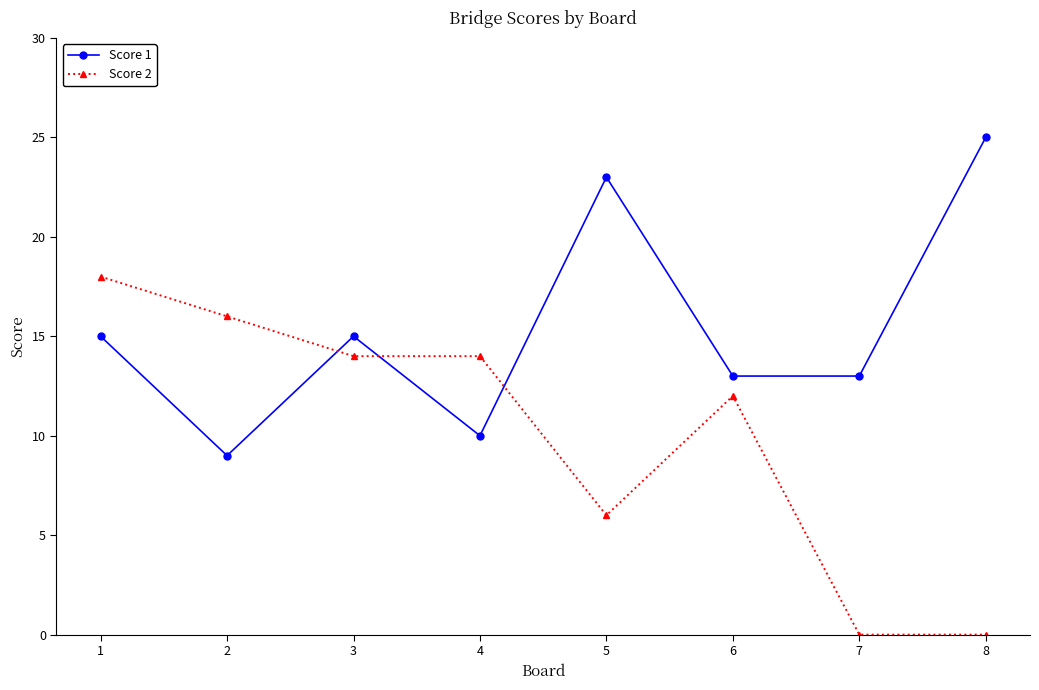

Which series has the largest total across all categories?

Score 1